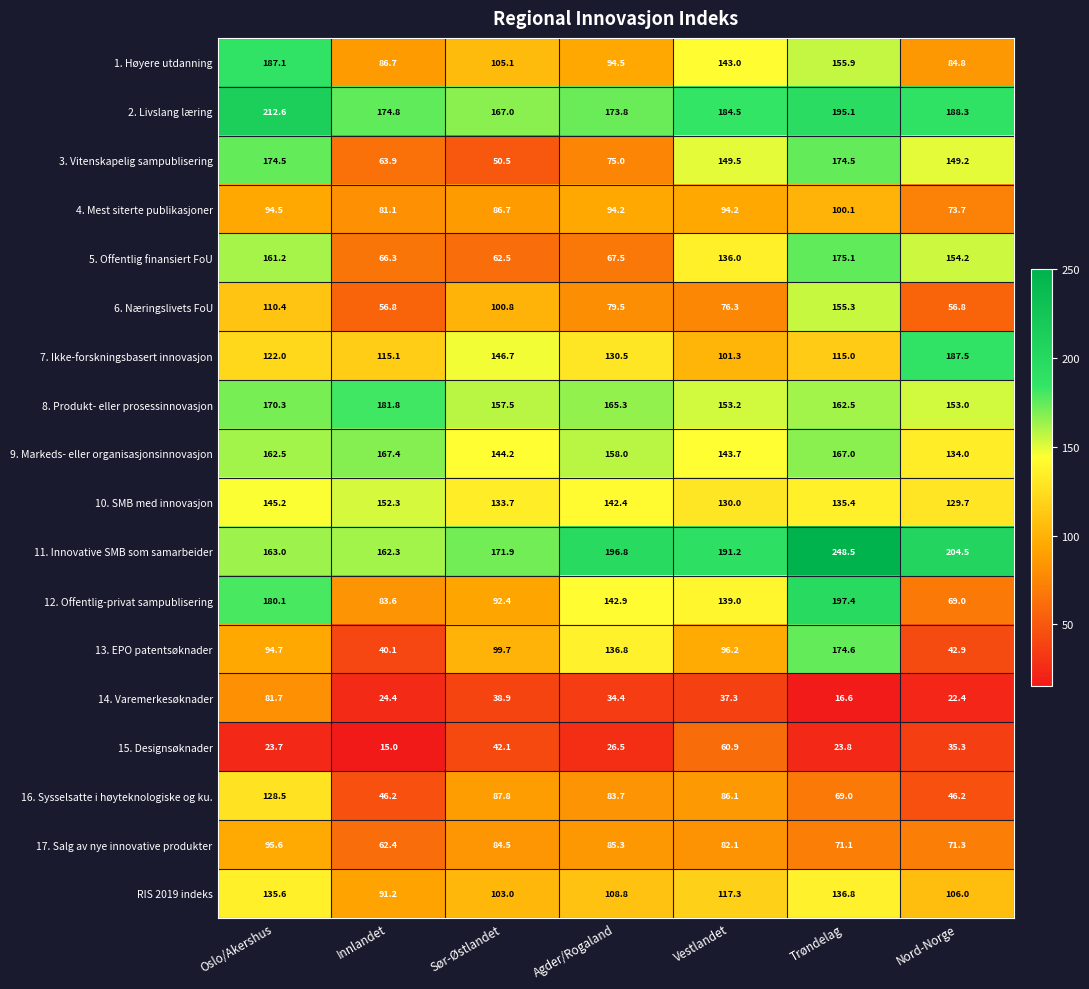

True or false: 16. Sysselsatte i høyteknologiske og ku. has a value of 86.1 at Vestlandet.

True